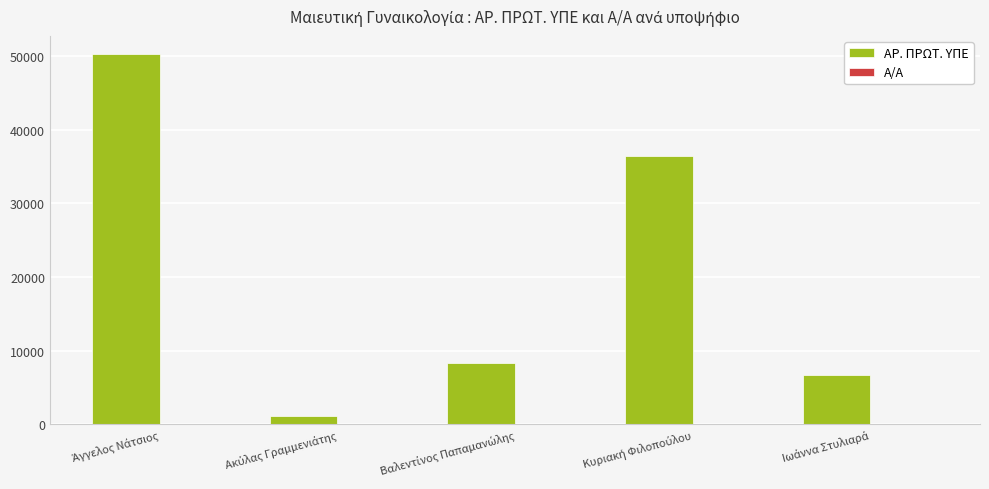

Which series has the largest total across all categories?

ΑΡ. ΠΡΩΤ. ΥΠΕ